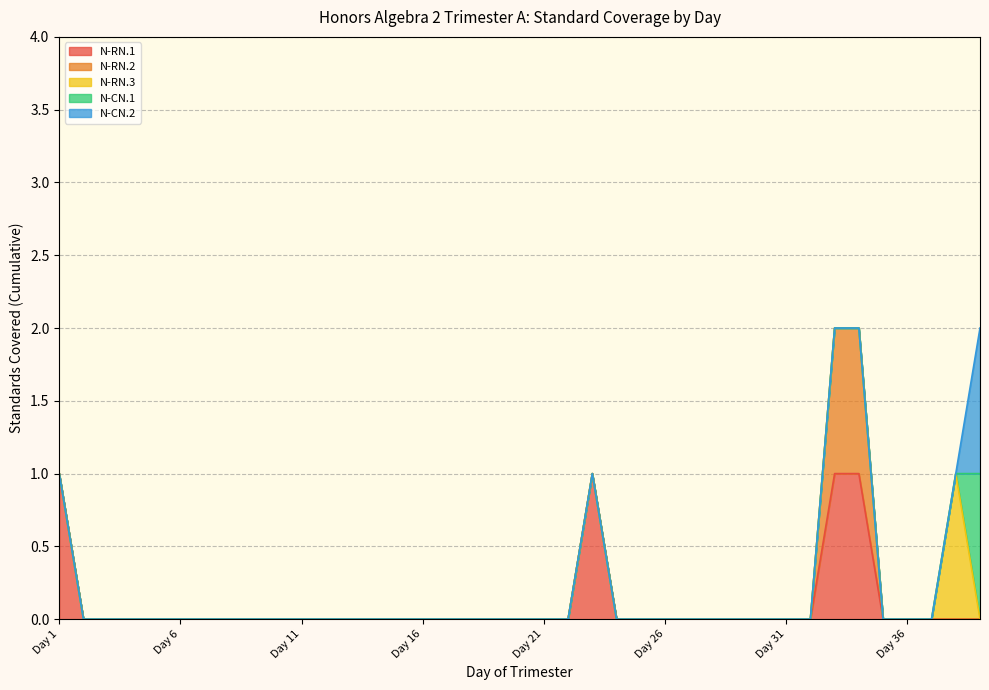

The value of N-CN.2 at Day 24 is -1. True or false?

False